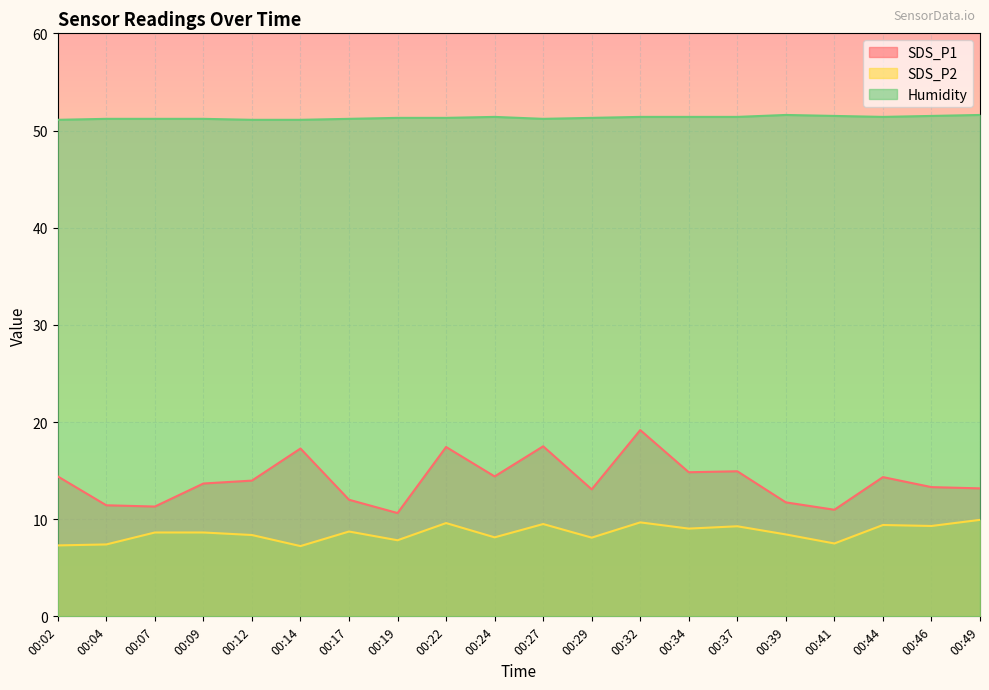

In SDS_P1, how many points are higher than both neighbors (excluding endpoints)?

6